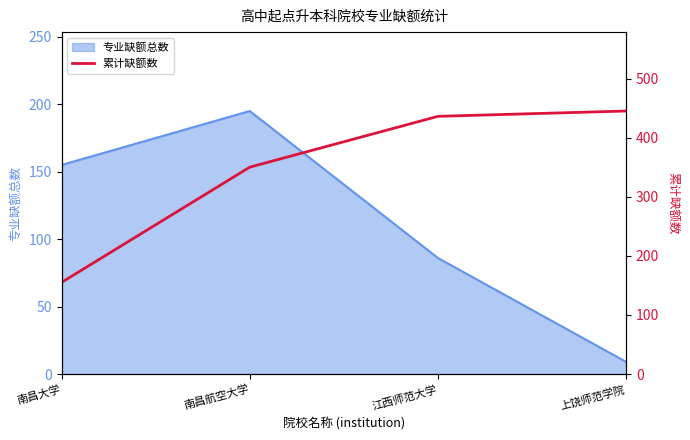

Reading left to right, extract all data points from this chart.

155	350	436	445